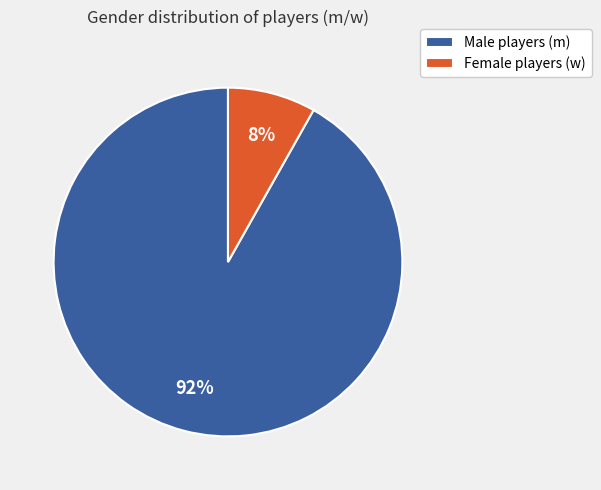

Is Female players (w) the majority of the pie?

No